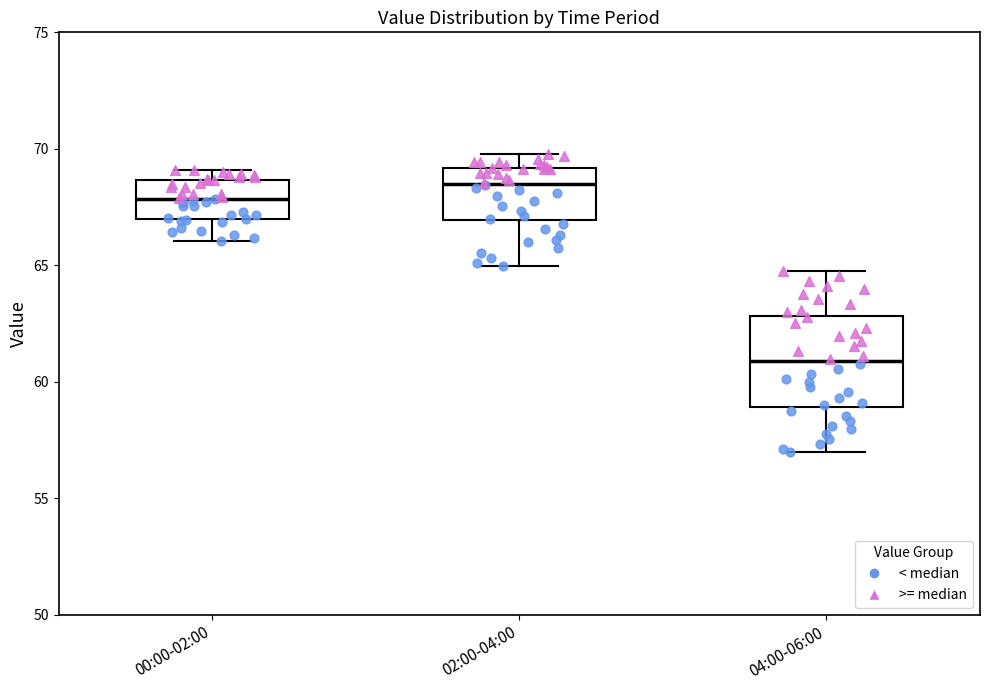

Which box is the tallest, from its lower edge to its upper edge?

04:00-06:00